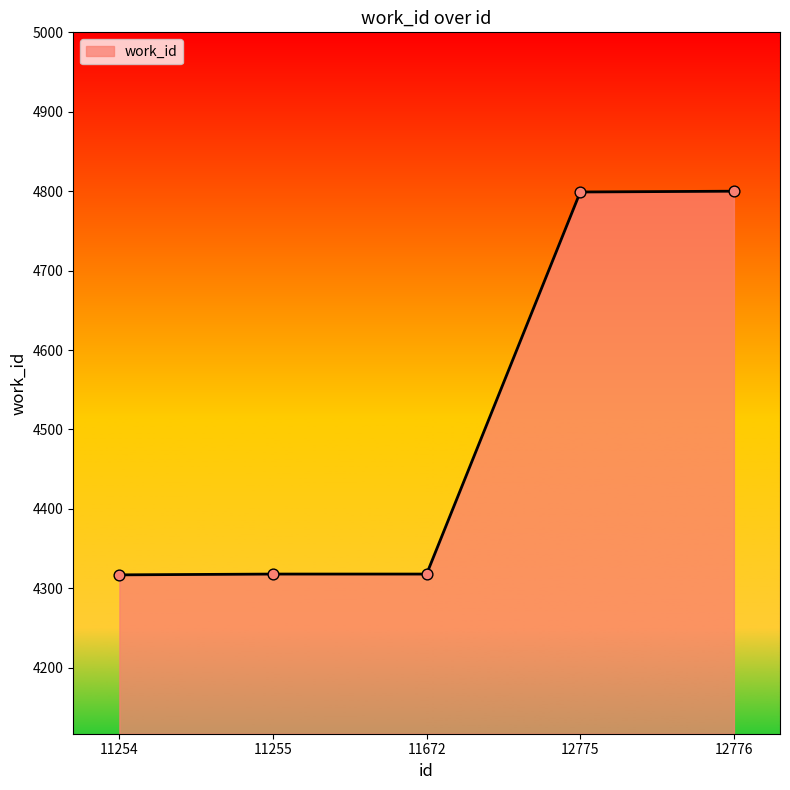

What is the change in value from 11254 to 12776?

+483